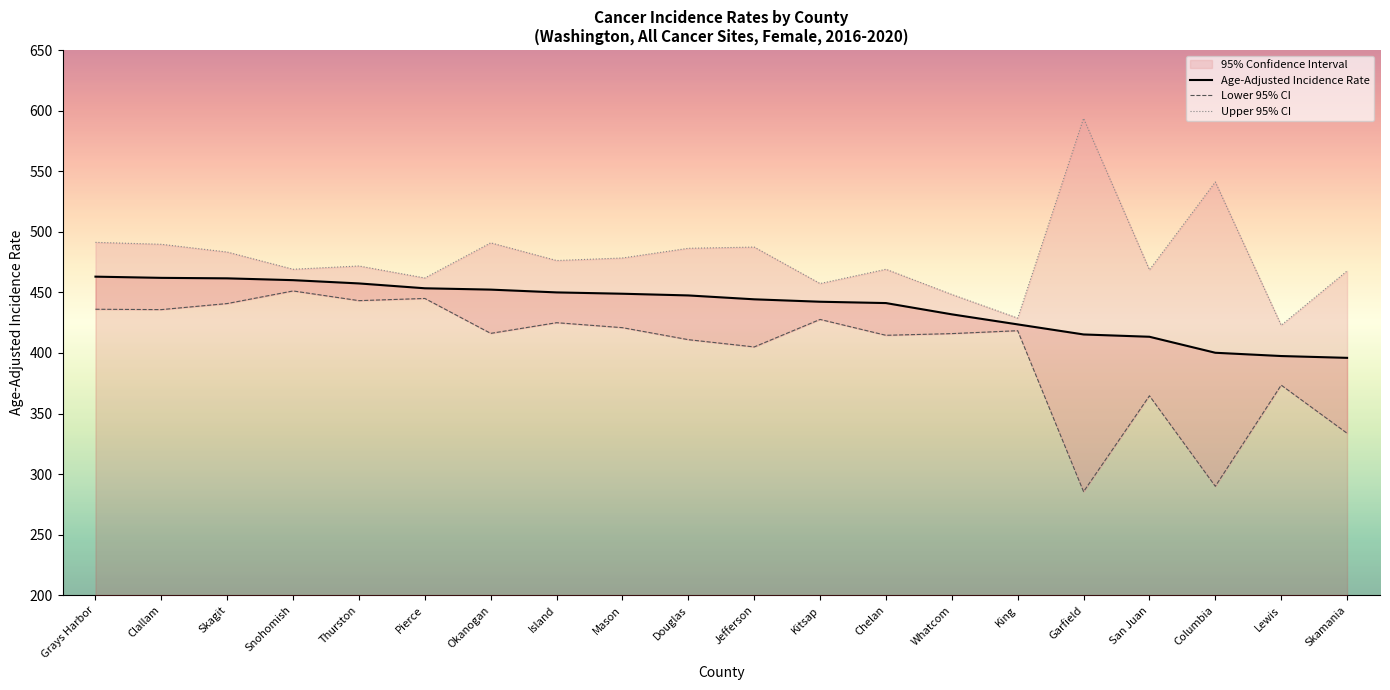

How many data points in Age-Adjusted Incidence Rate are less than 447?

10